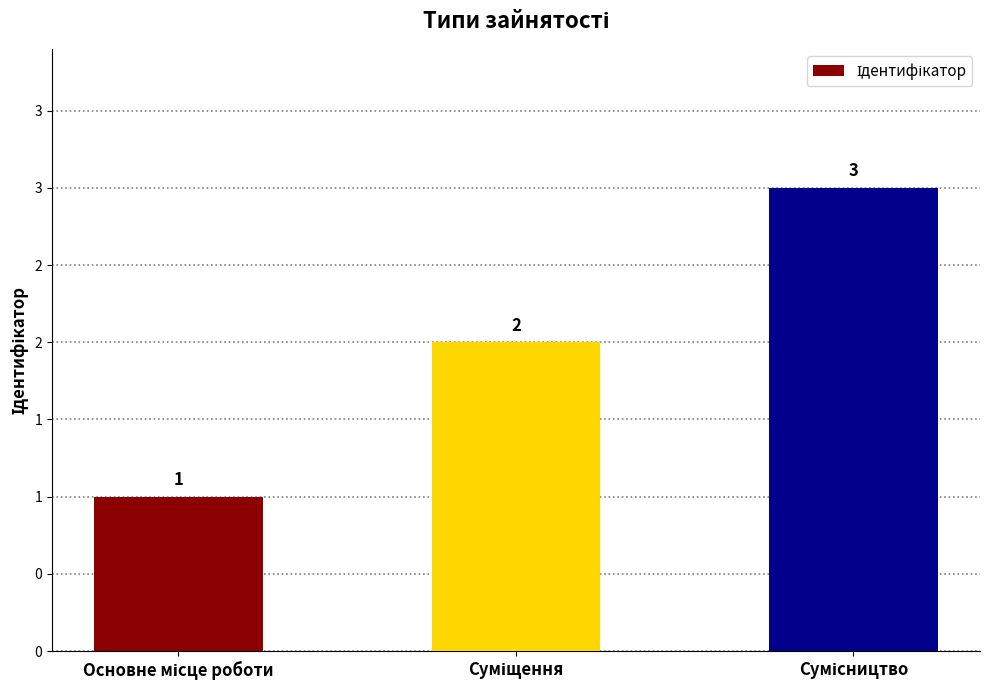

Does the chart contain any negative values?

No